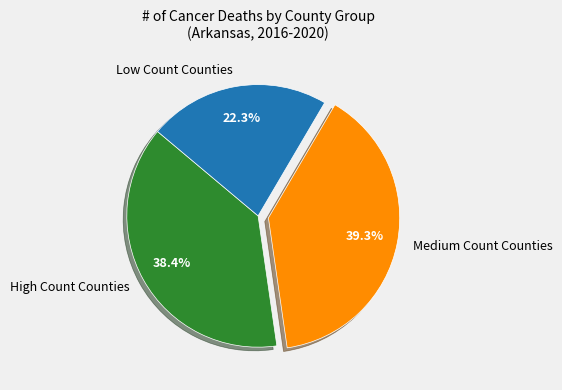

Between Low Count Counties and Medium Count Counties, which is larger?

Medium Count Counties